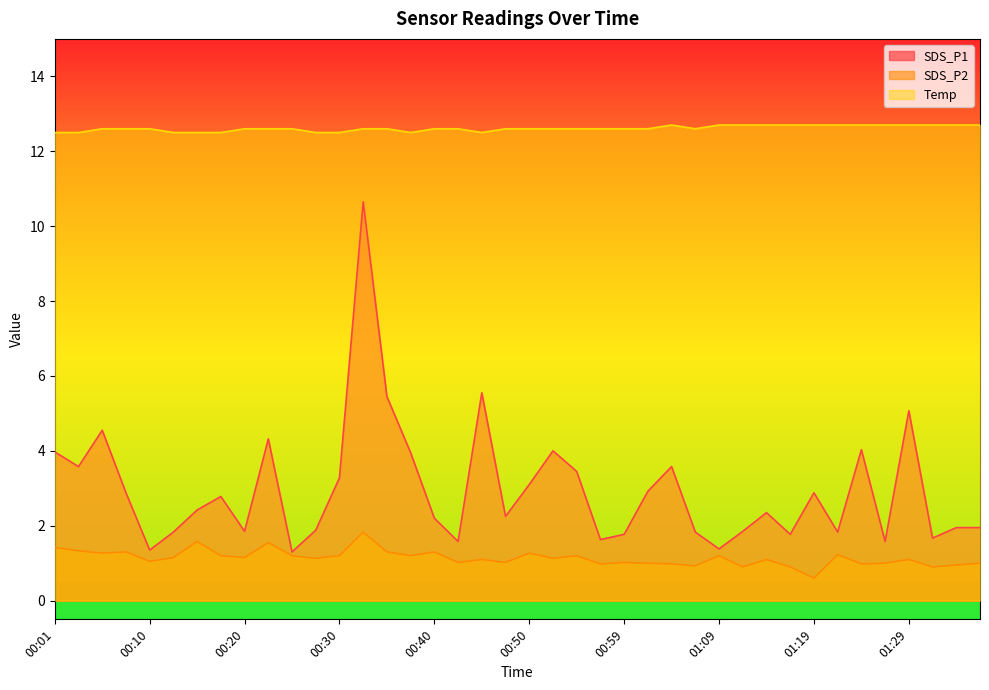

Count the number of categories in the chart.

40